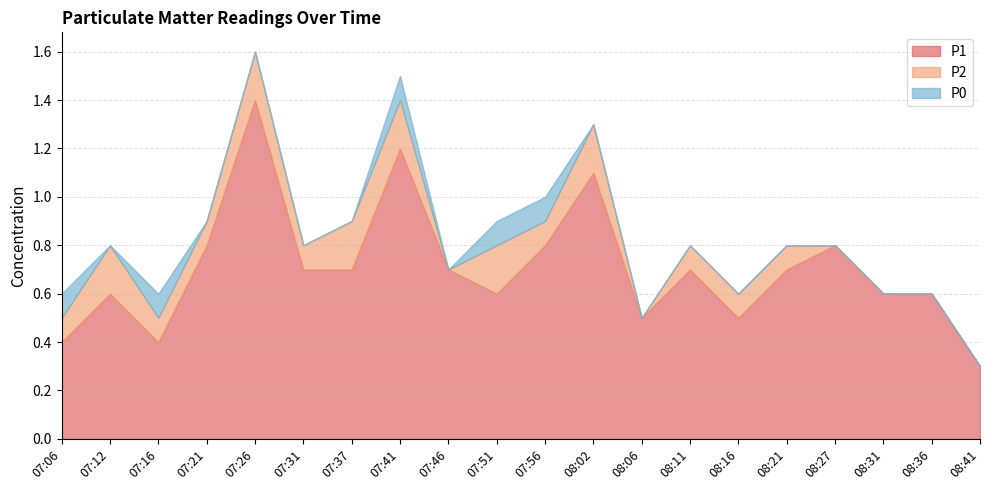

What is the label of the 1st point from the left?

07:06